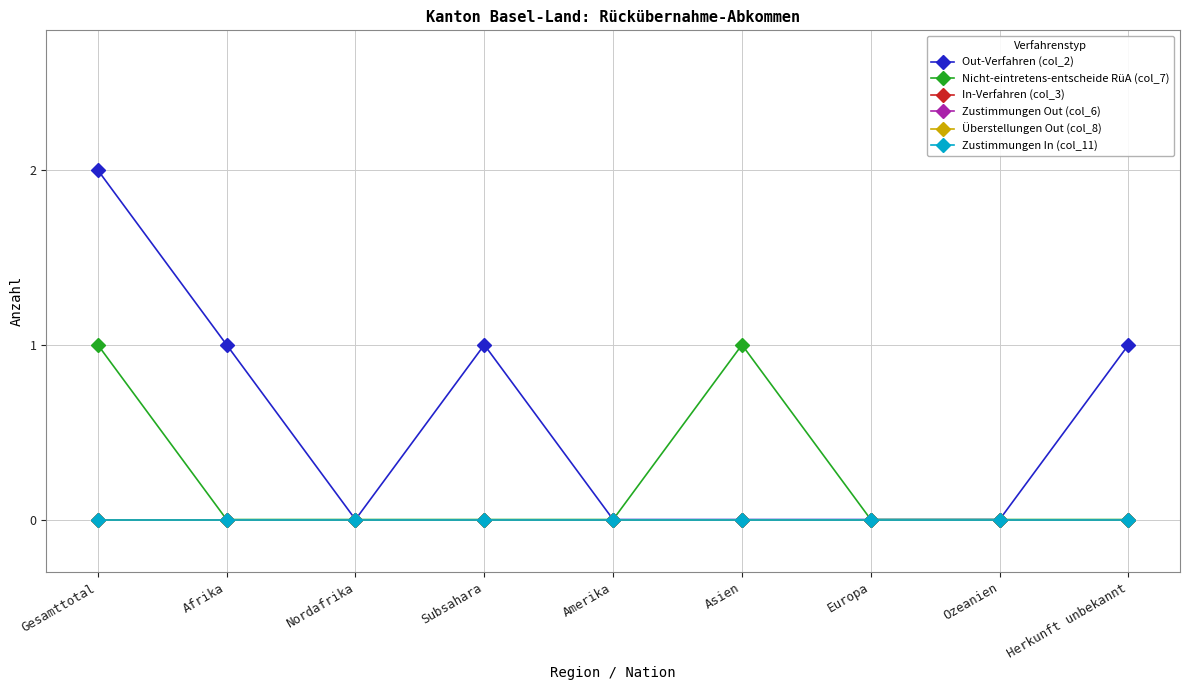

At which category does the chart reach its minimum across all series?

Nordafrika